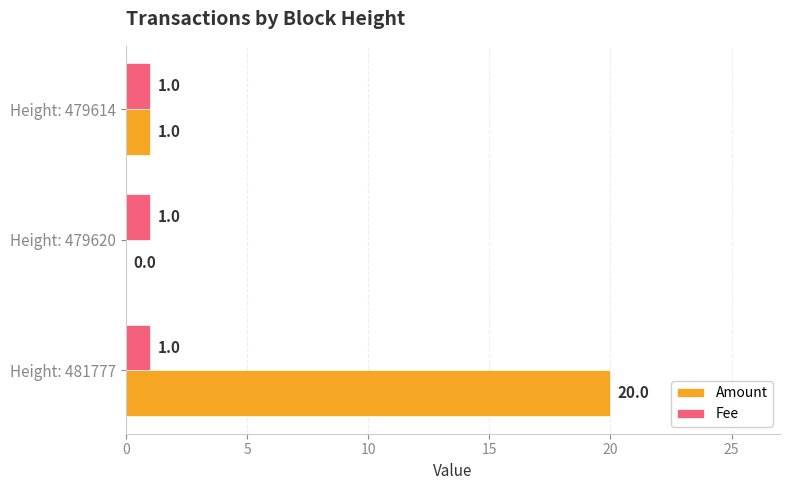

Between Height: 481777 and Height: 479620, which series saw the biggest shift?

Amount